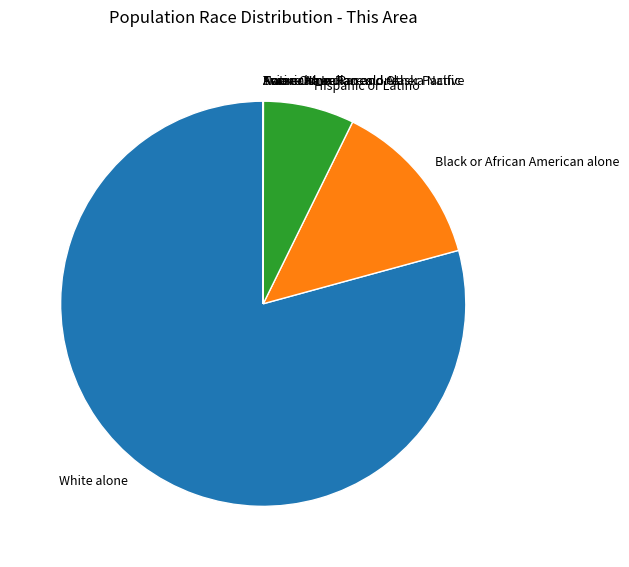

Which category accounts for the majority?

White alone